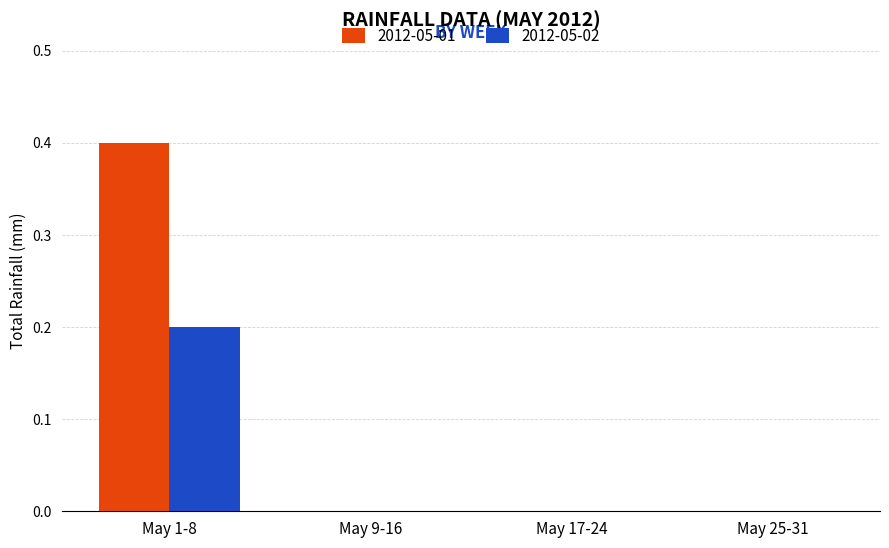

Are the bars grouped side by side (vs. stacked)?

Yes